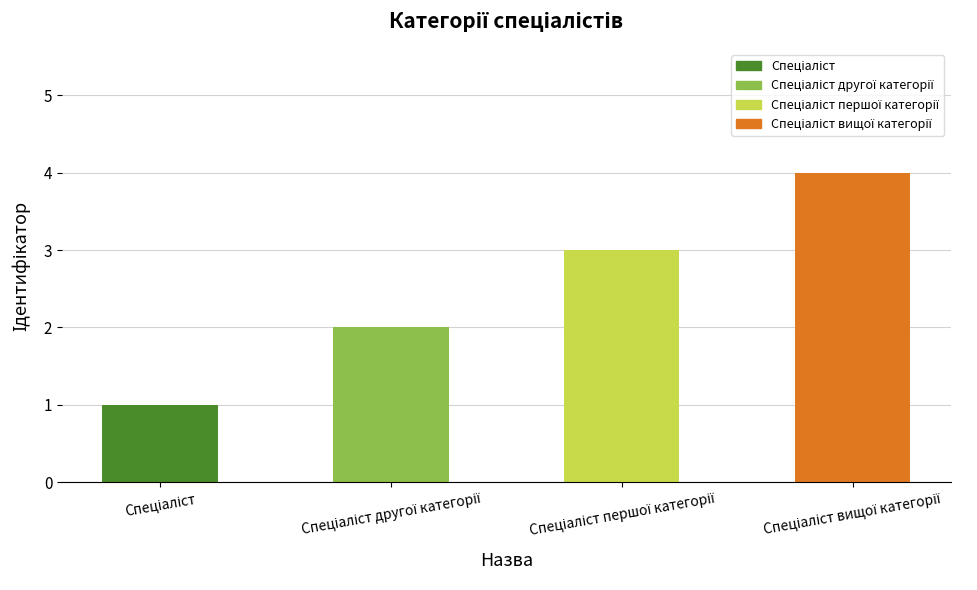

Does the chart contain stacked bars?

No